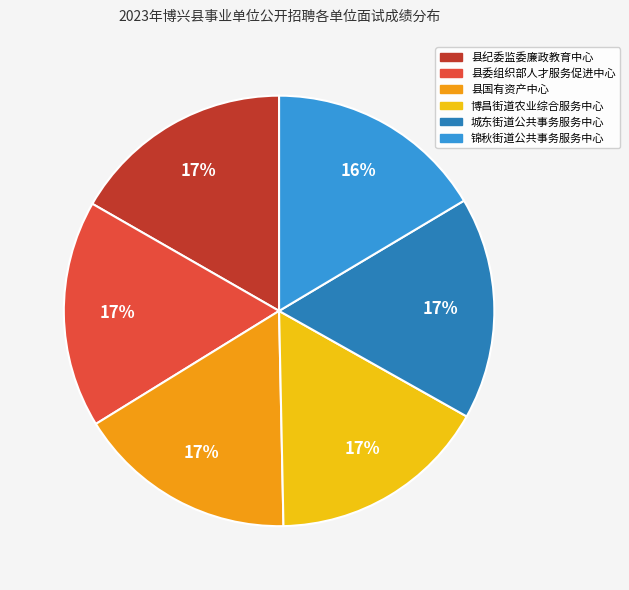

True or false: 县纪委监委廉政教育中心 accounts for 17% of the total.

True